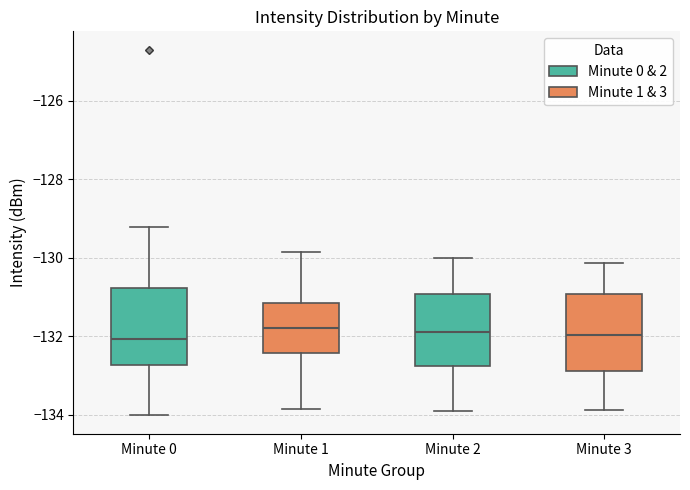

Where is the upper edge of the box for Minute 1 on the y-axis? The values are not printed on the chart, so give them approximately, as read against the axis.

-131.2